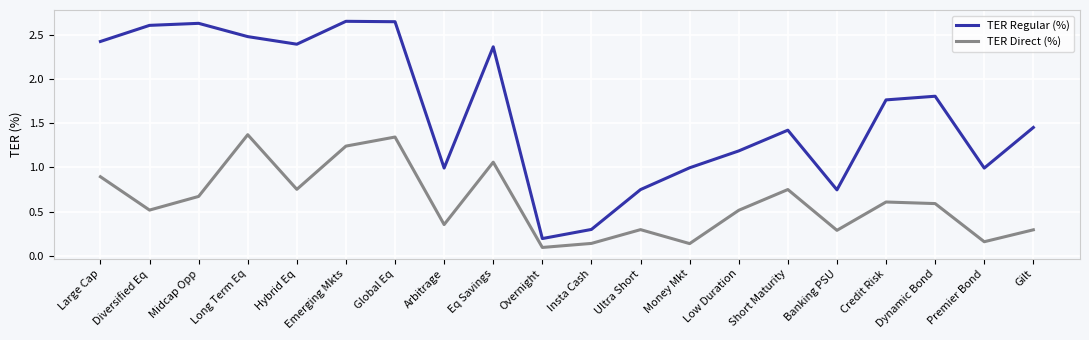

At which category does TER Regular (%) reach its first local peak?

Midcap Opp